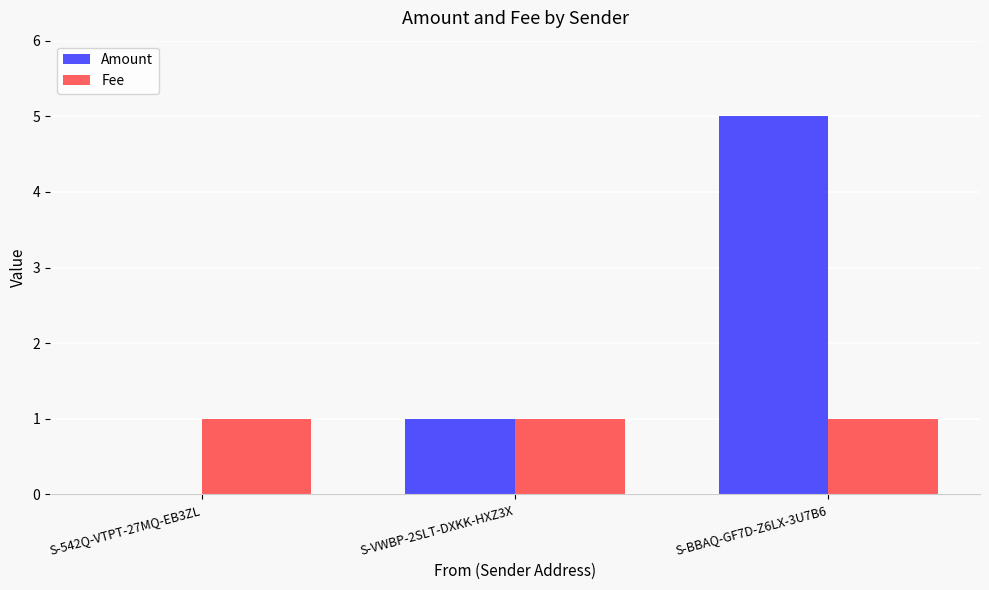

Where is Amount nearest to the value 2?

S-VWBP-2SLT-DXKK-HXZ3X